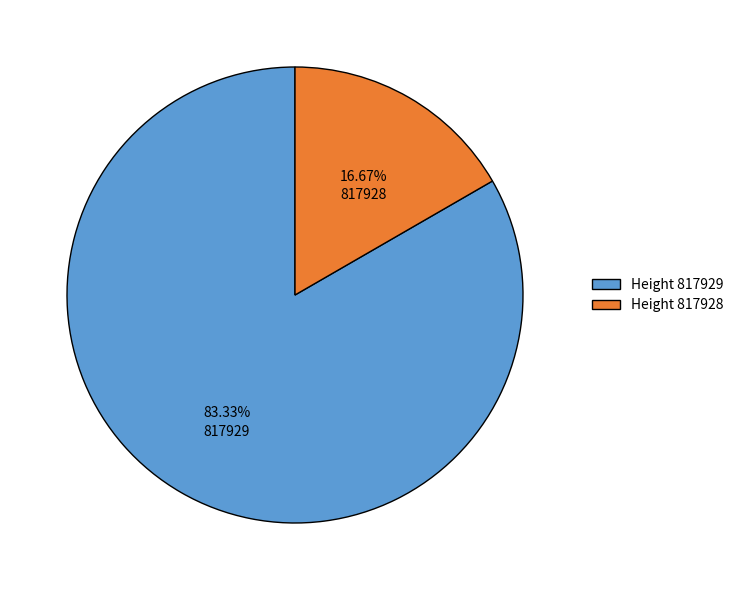

Is the sum of Height 817929 and Height 817928 greater than half?

Yes